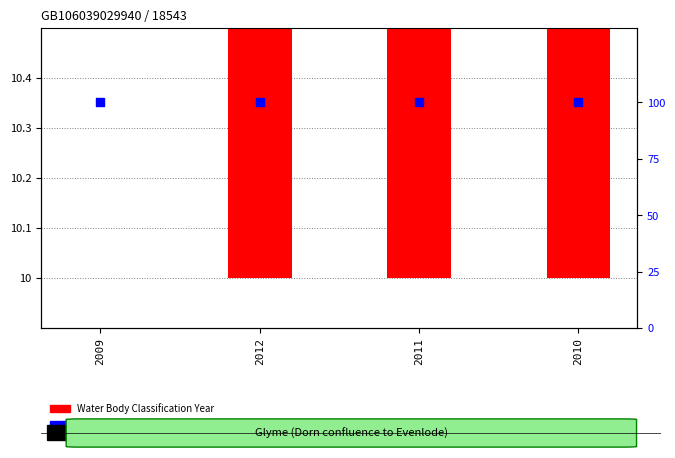

What are all the series names shown in the legend?

Water Body Classification Year, Water Body Classification Cycle (scaled)